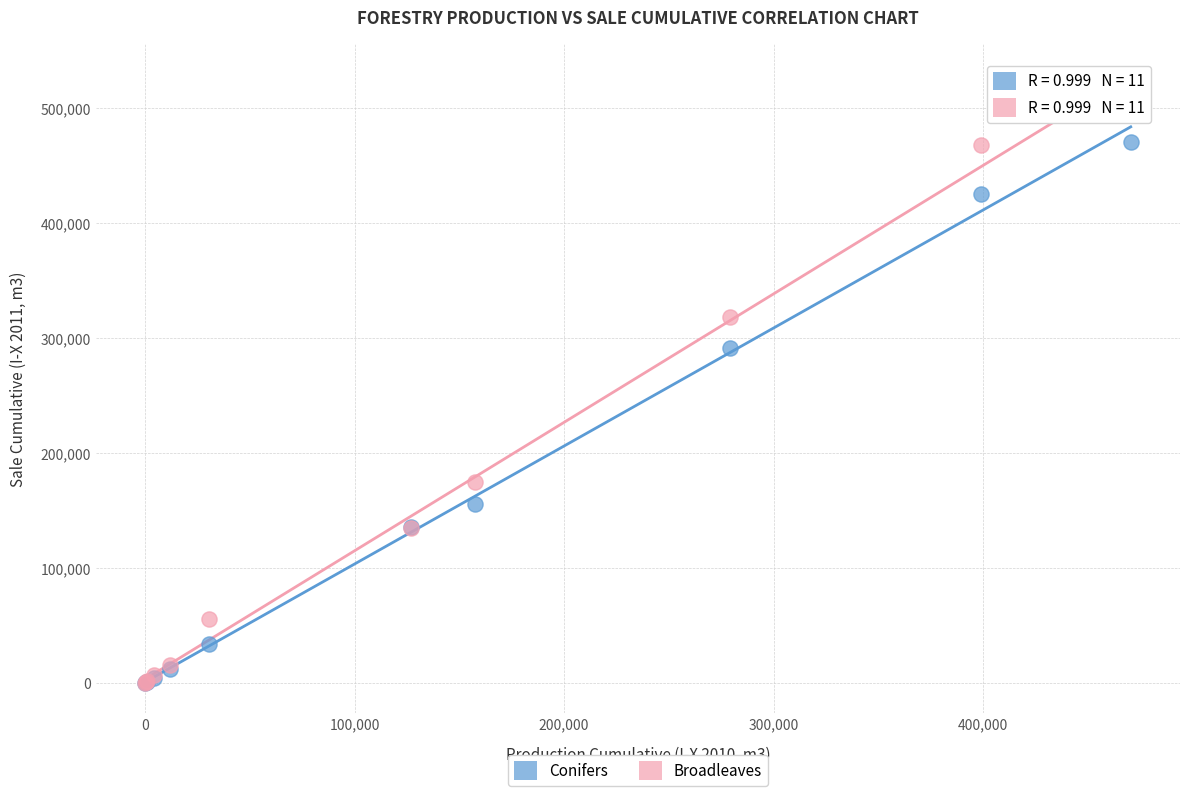

Which series reaches the maximum Y coordinate?

Broadleaves